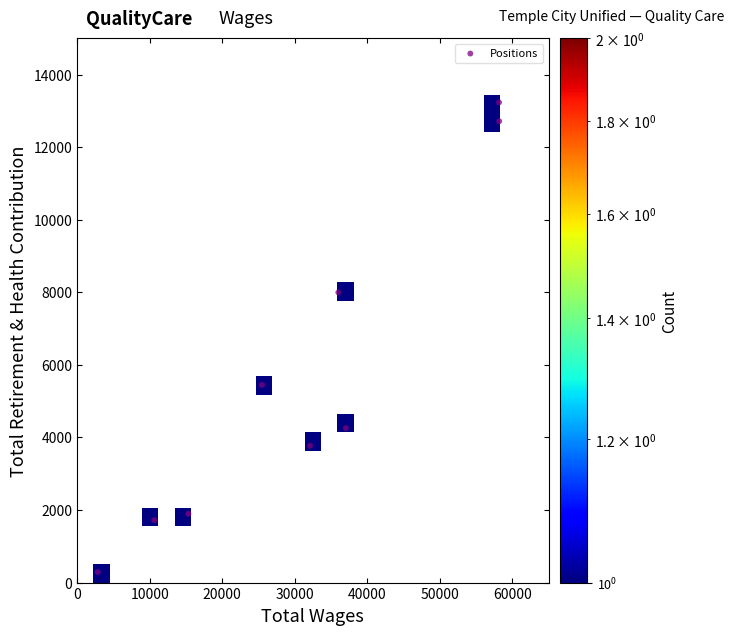

What is the difference between the second highest and minimum values?

12428